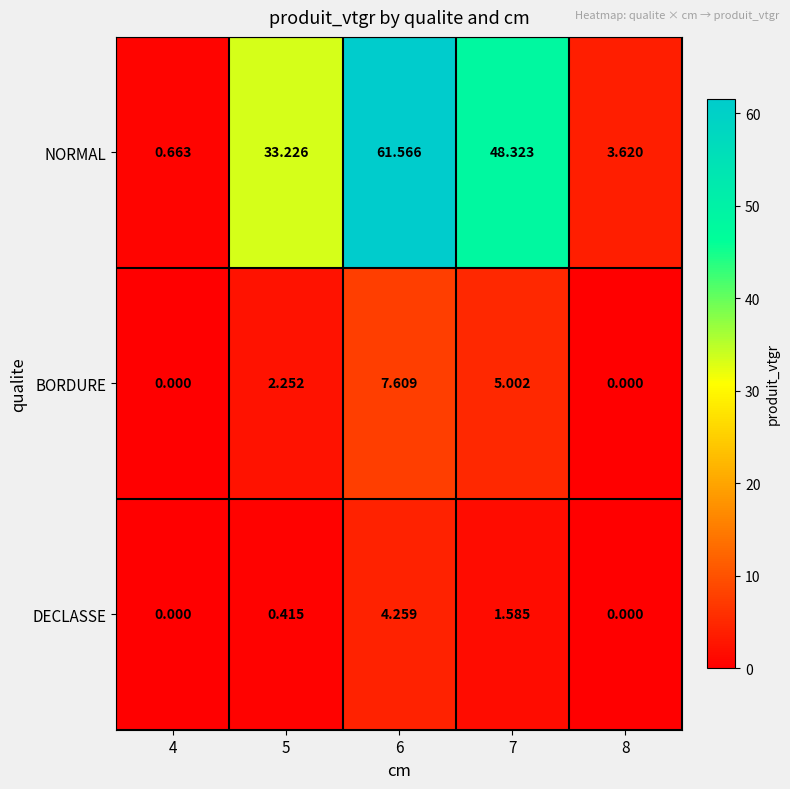

What is the maximum value shown in the chart?

61.6